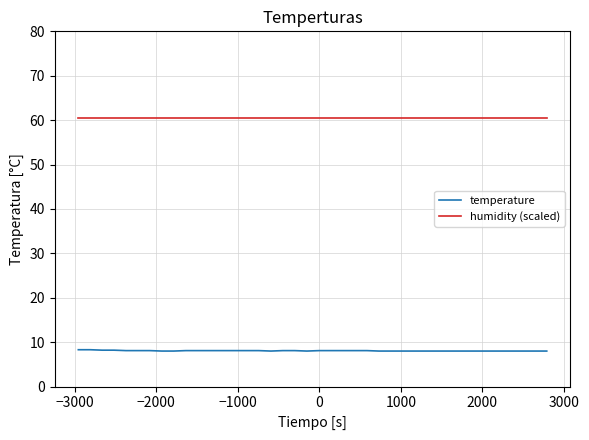

List the series in order of their peak value, highest first.

humidity (scaled), temperature